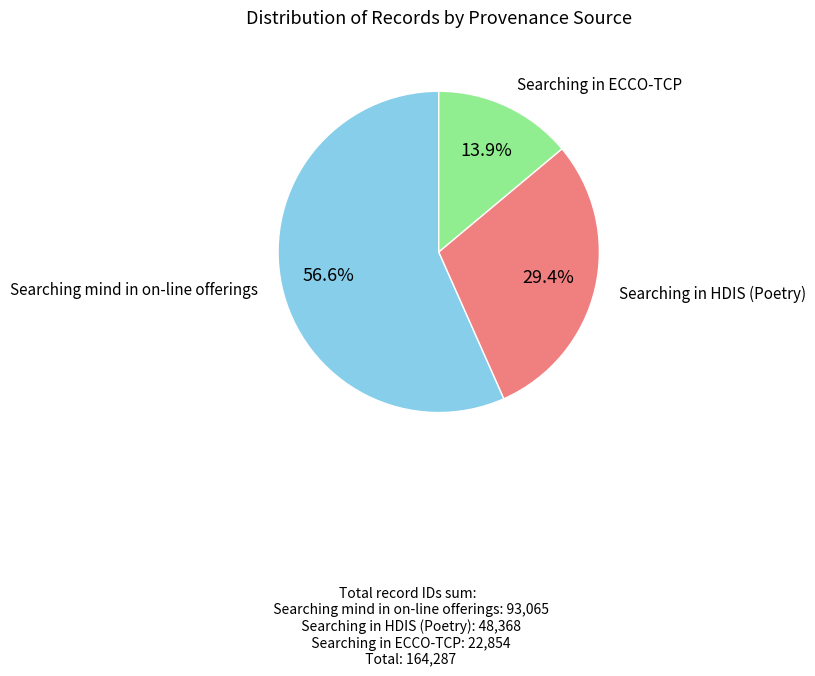

What is the smallest slice in the pie chart?

Searching in ECCO-TCP